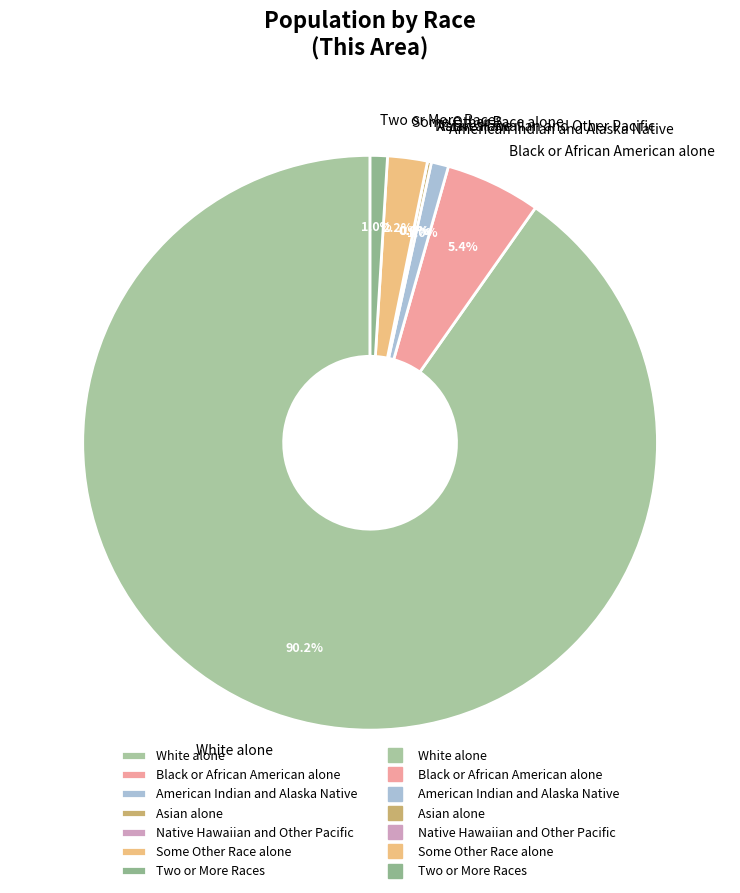

Which slice is the smallest?

Native Hawaiian and Other Pacific